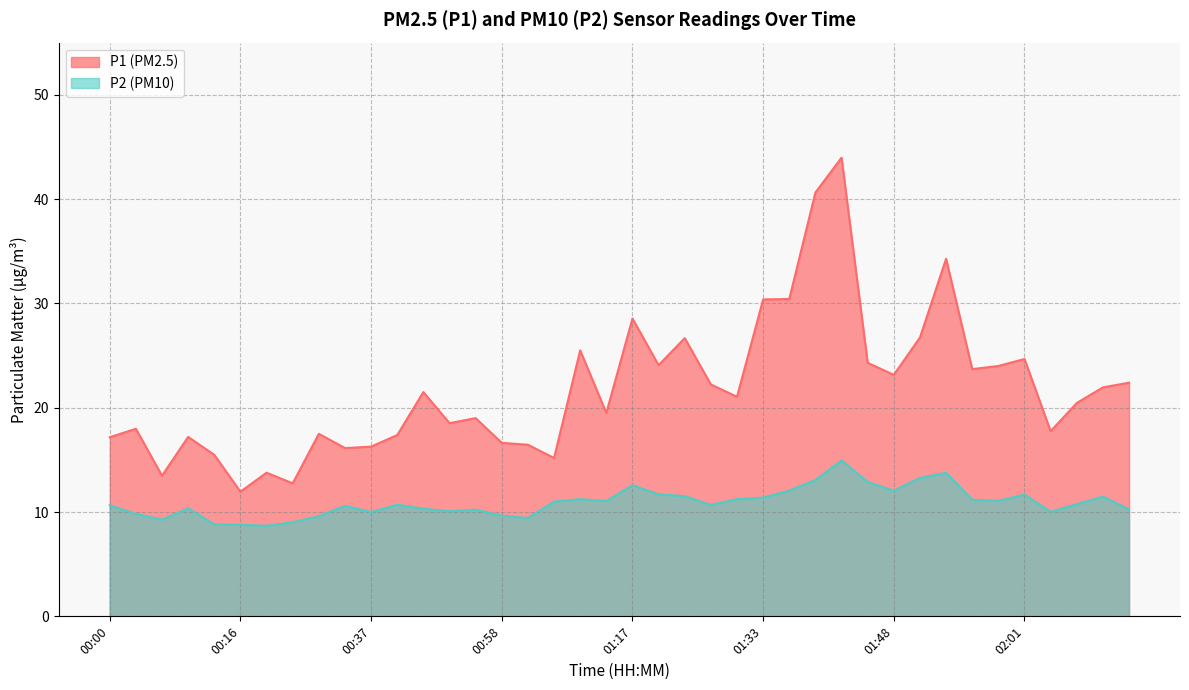

How many data points in P1 are above 21?

20